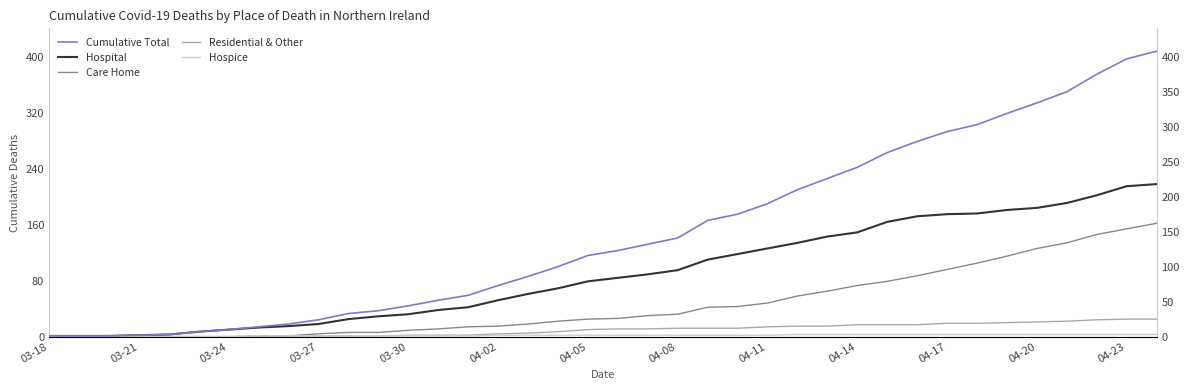

List the series in order of their peak value, highest first.

Cumulative Total, Hospital, Care Home, Residential & Other, Hospice